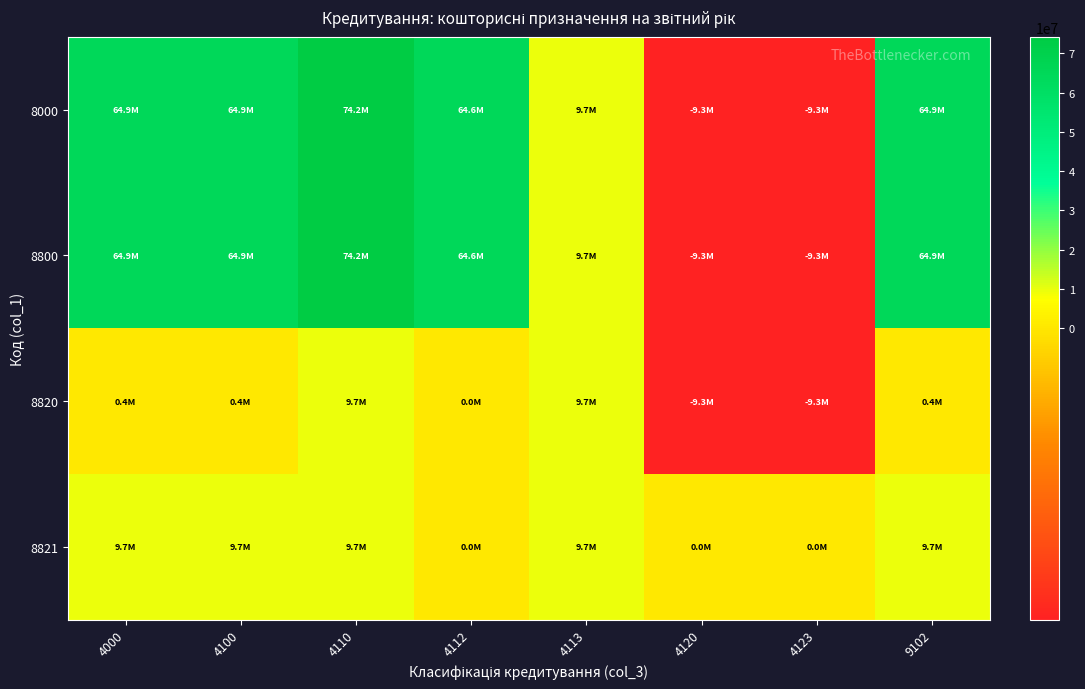

Reading left to right, extract all data points from this chart.

8000: 4000=64917580	4100=64917580	4110=74248580	4112=64551580	4113=9697000	4120=-9331000	4123=-9331000	9102=64917580
8800: 4000=64917580	4100=64917580	4110=74248580	4112=64551580	4113=9697000	4120=-9331000	4123=-9331000	9102=64917580
8820: 4000=366000	4100=366000	4110=9697000	4112=0	4113=9697000	4120=-9331000	4123=-9331000	9102=366000
8821: 4000=9697000	4100=9697000	4110=9697000	4112=0	4113=9697000	4120=0	4123=0	9102=9697000